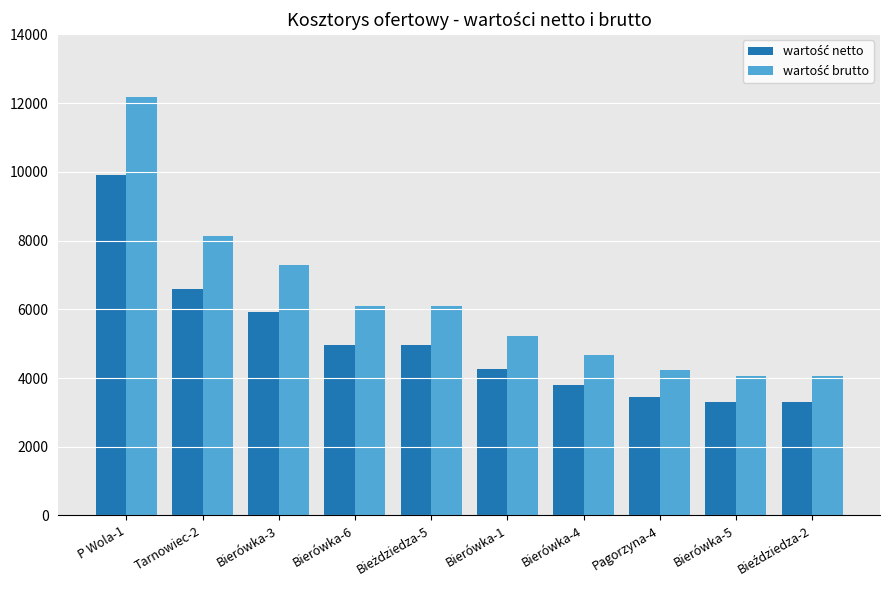

At which category is the sum across all series the highest?

P Wola-1